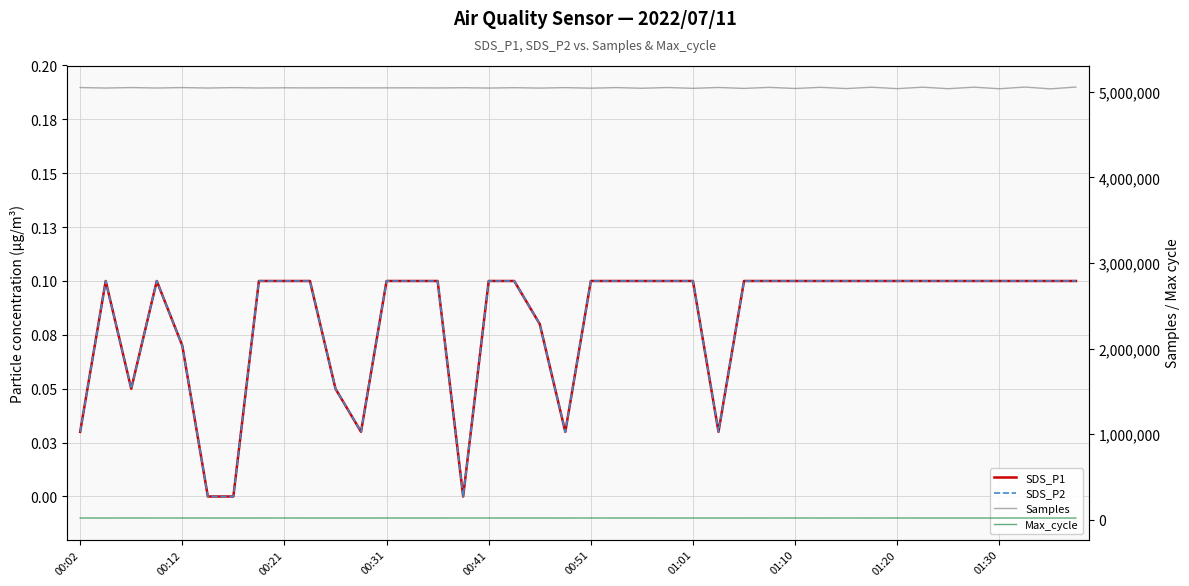

At which label does Max_cycle first exceed 20272?

00:02